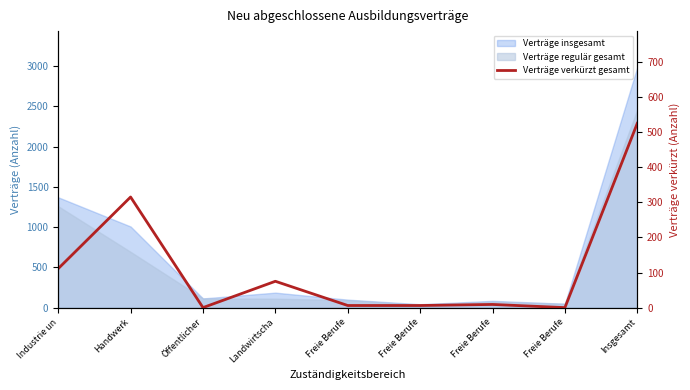

Which has a higher value, Landwirtscha or Freie Berufe?

Landwirtscha